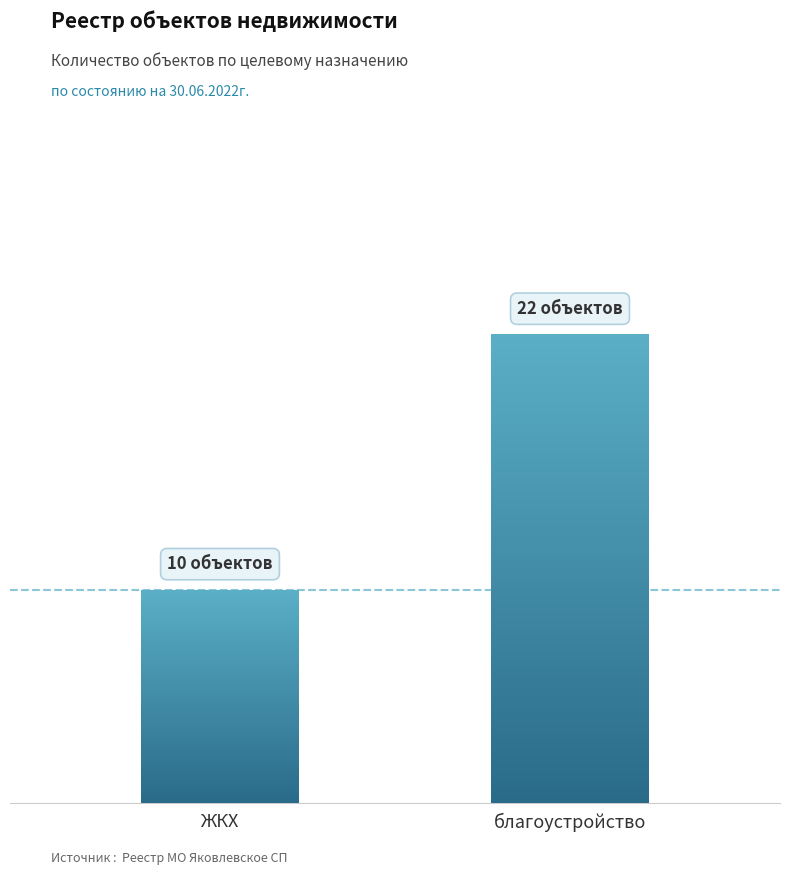

Rank the categories by value from lowest to highest.

ЖКХ, благоустройство